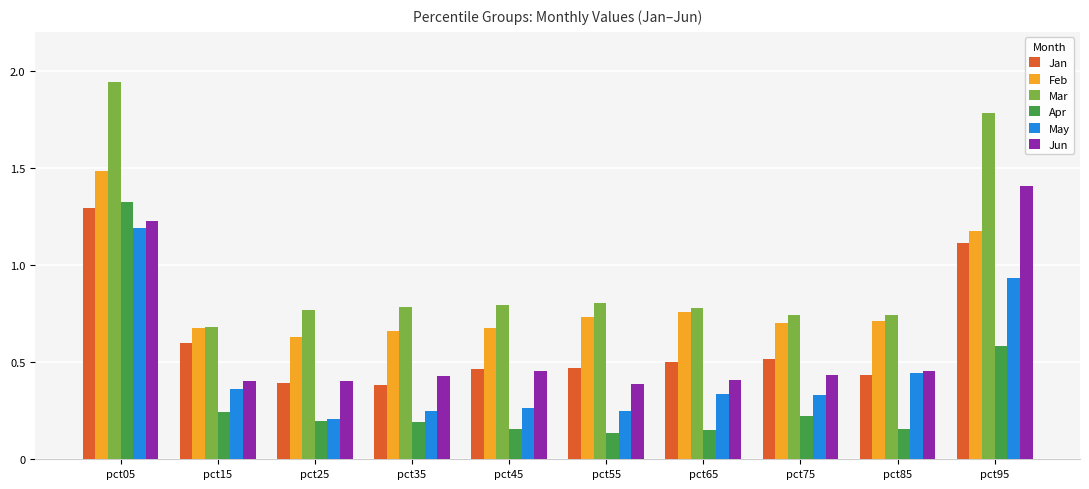

At which category is the sum across all series the highest?

pct05